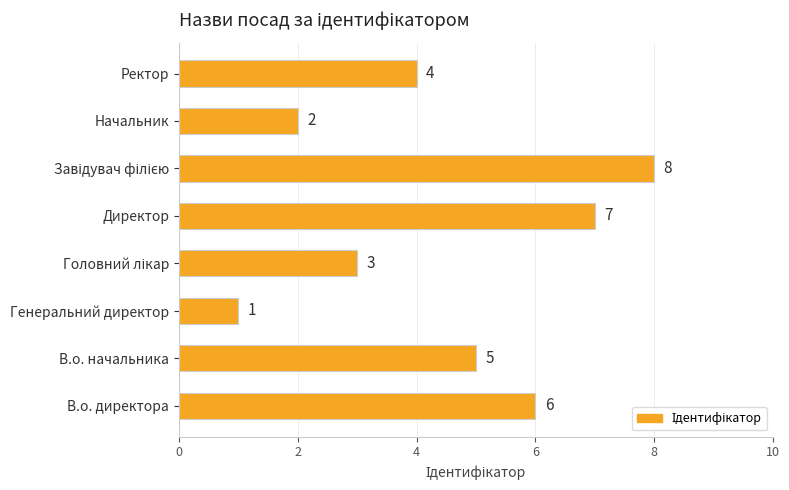

What is the smallest value displayed?

1